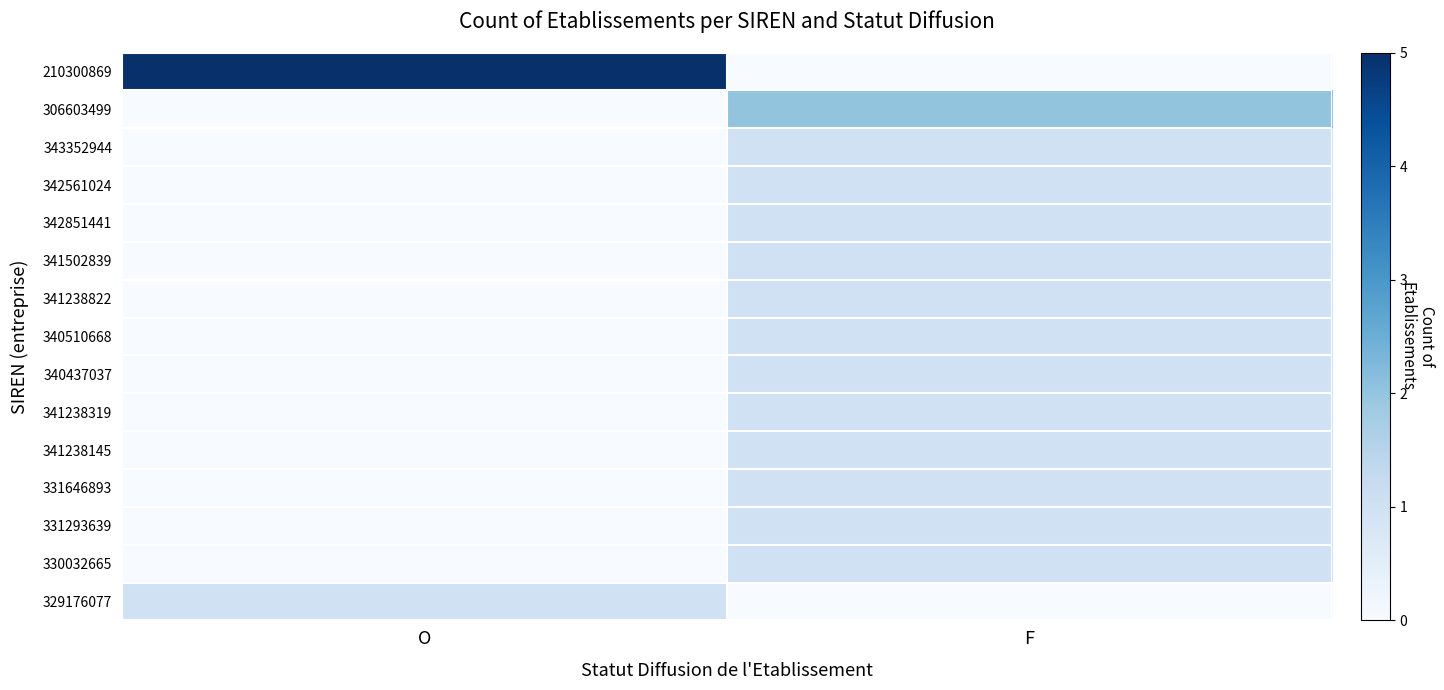

What is the maximum value shown in the chart?

5